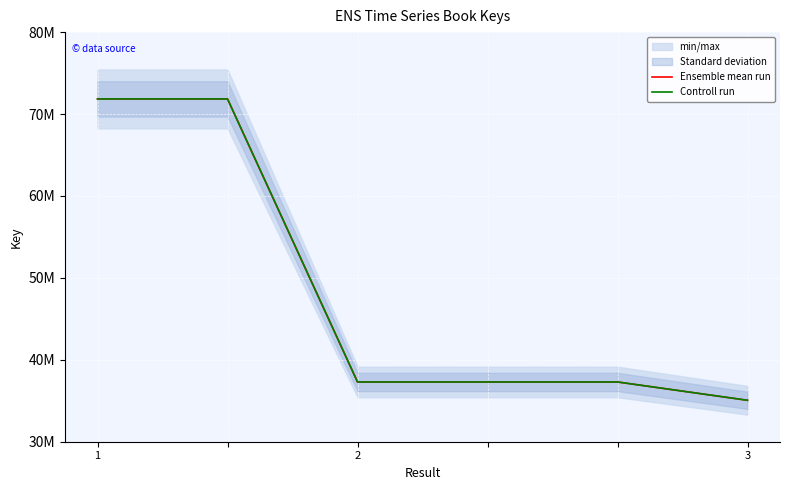

Which label corresponds to the largest value in the chart?

1